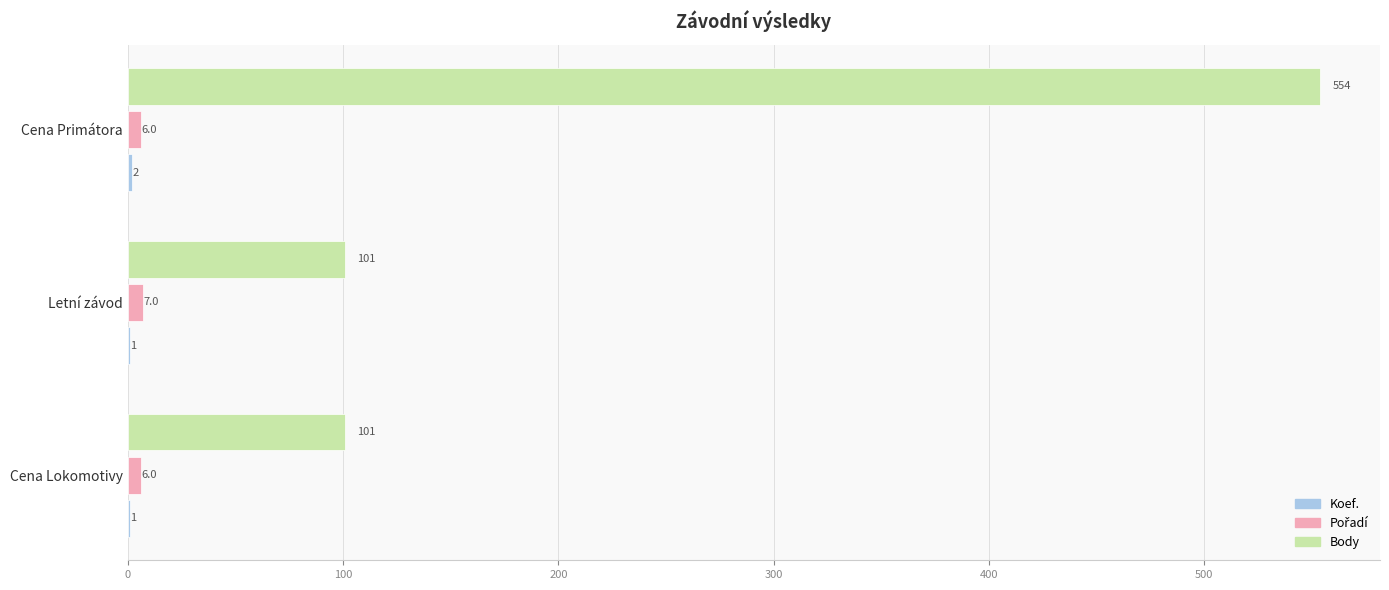

What is the approximate value of Body at Letní závod, to the nearest 10?

100